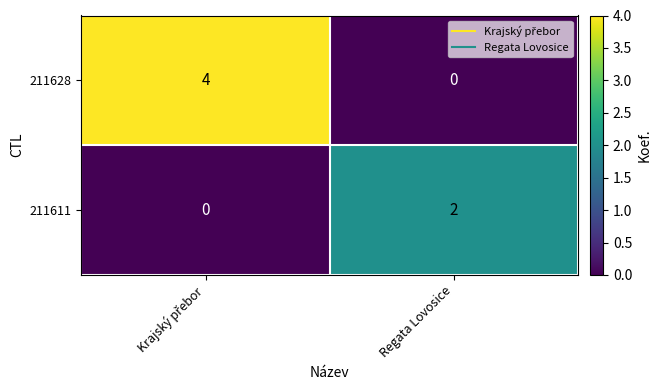

Which series has the largest total across all categories?

211628